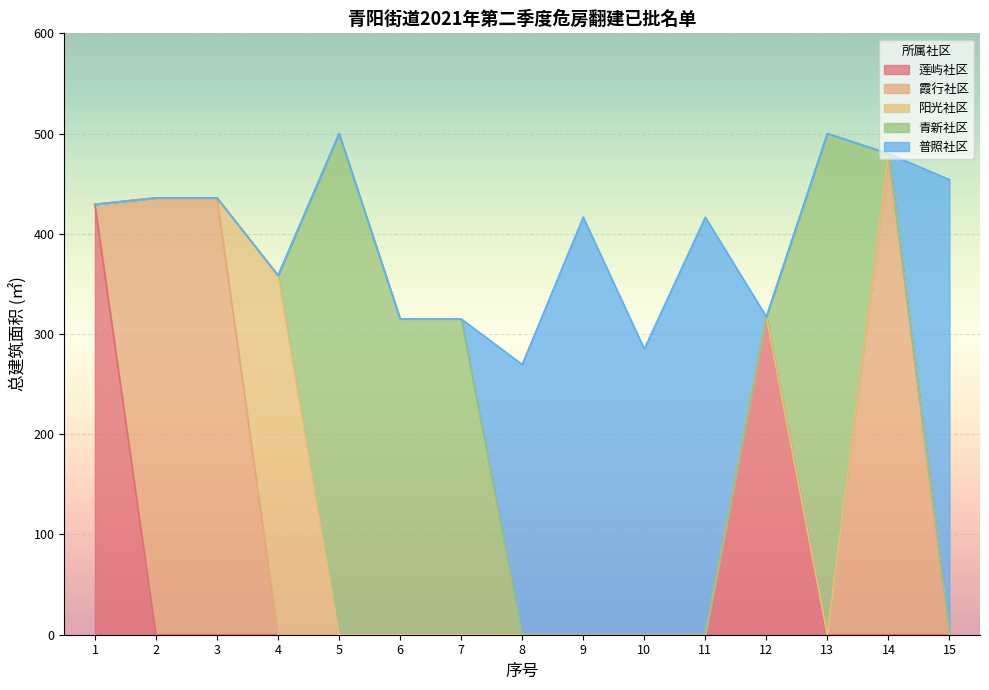

List the labels in order of value, smallest first.

8, 10, 6, 7, 12, 4, 9, 11, 1, 2, 3, 15, 14, 5, 13